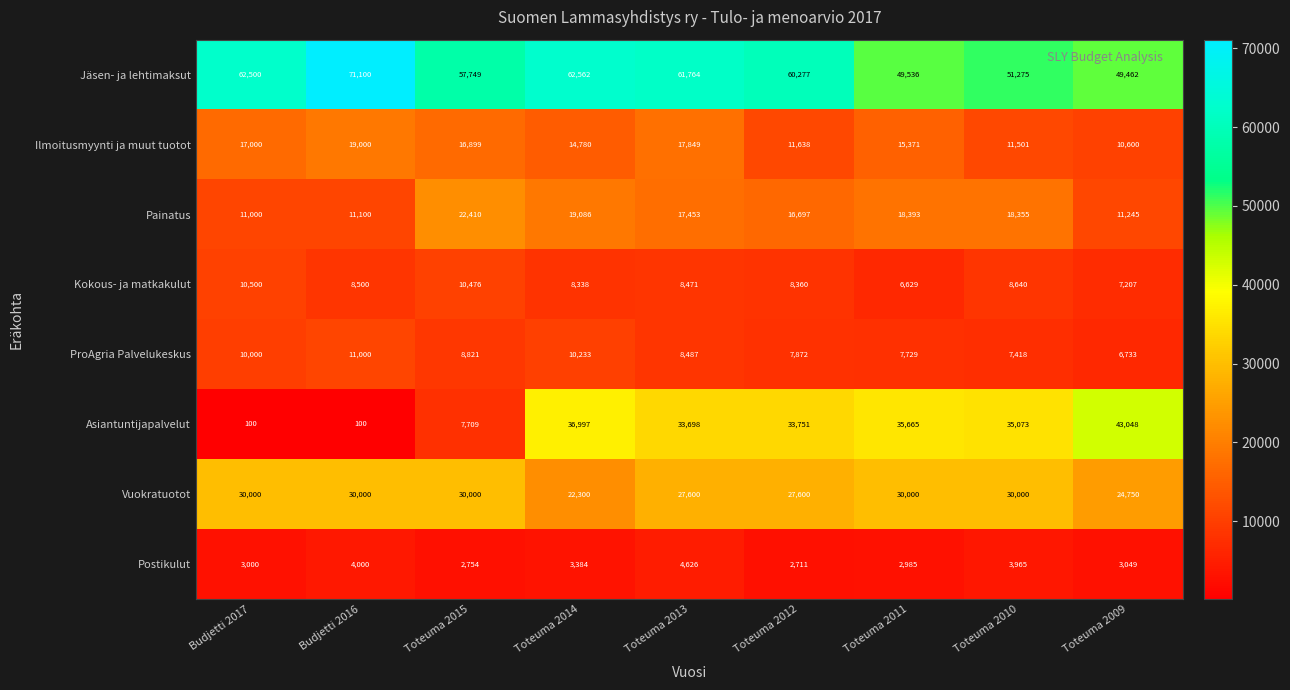

At which category is the sum across all series the highest?

Toteuma 2013